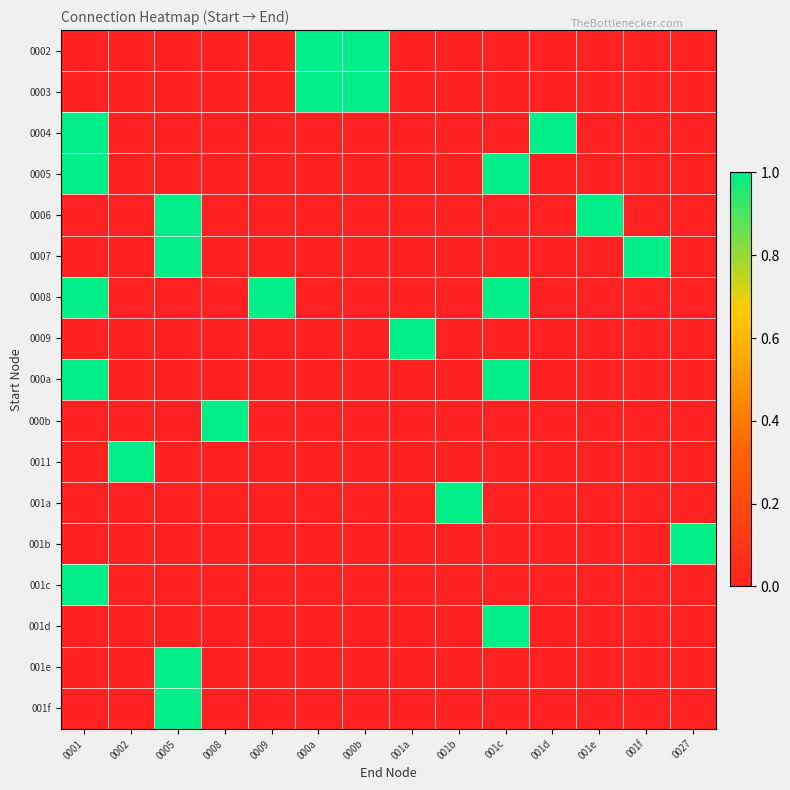

Between 000b and 0027, which is larger?

000b